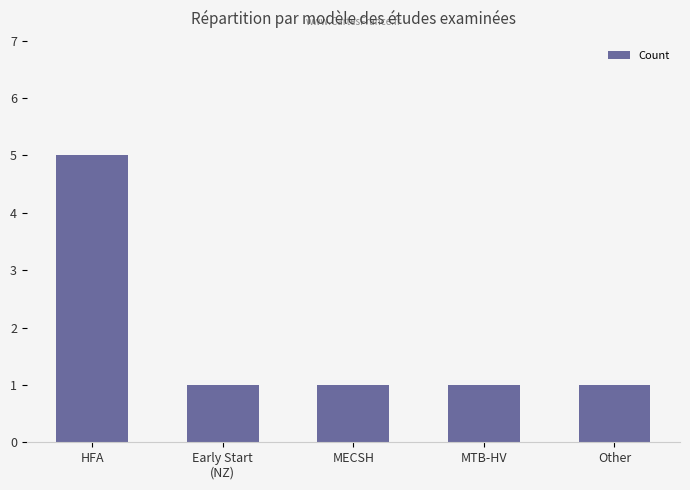

What is the label of the 5th bar from the left?

Other